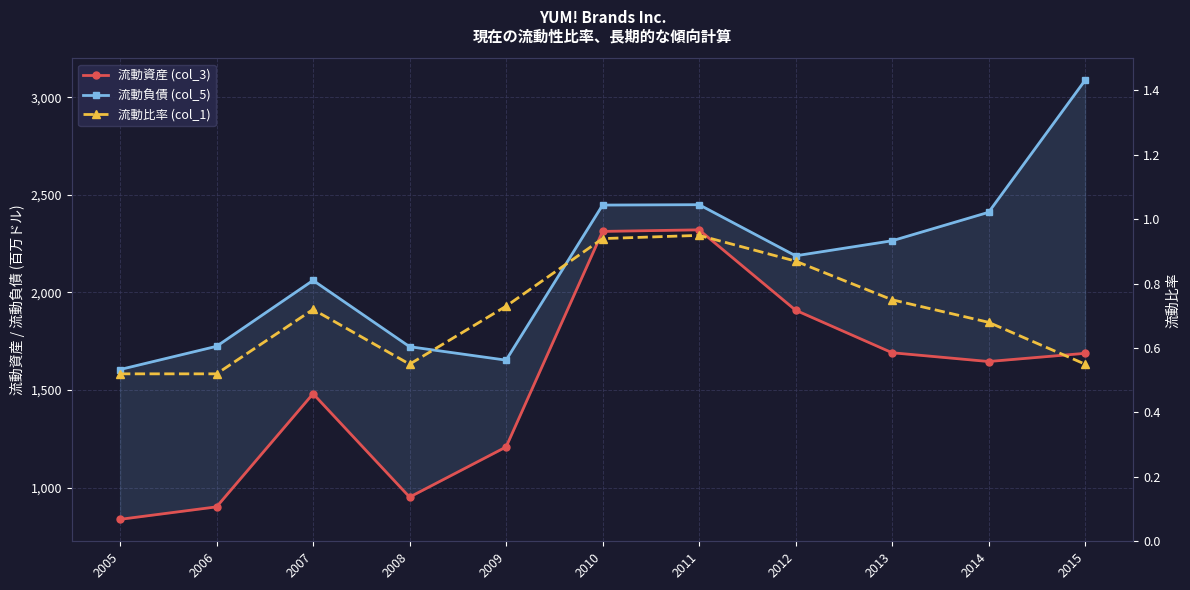

True or false: 流動負債 (col_5) and 流動比率 (col_1) cross at least once.

False